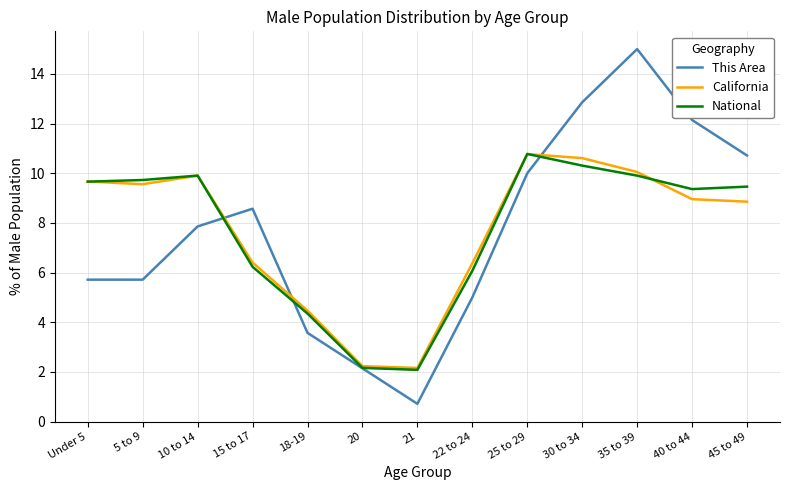

At which category is the sum across all series the highest?

35 to 39